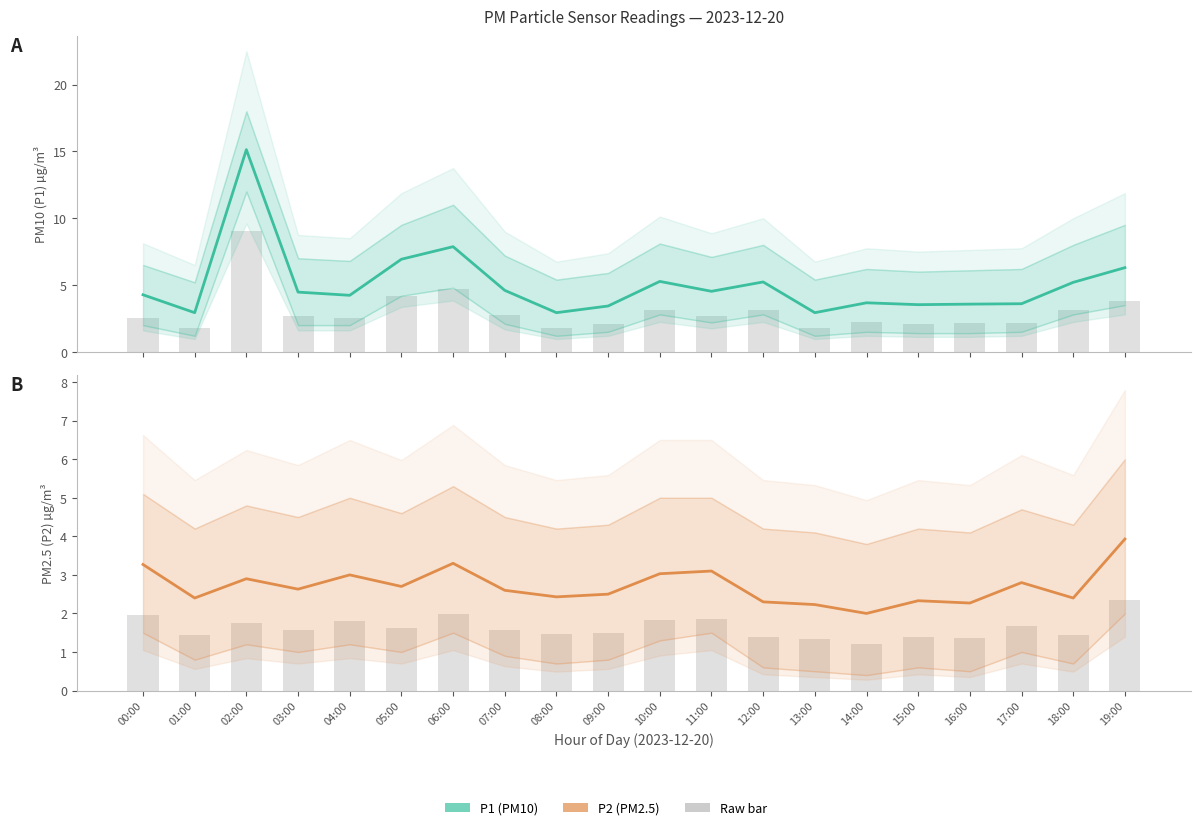

What is the difference between the second highest and second lowest values in the P1 Estimate series?

4.9